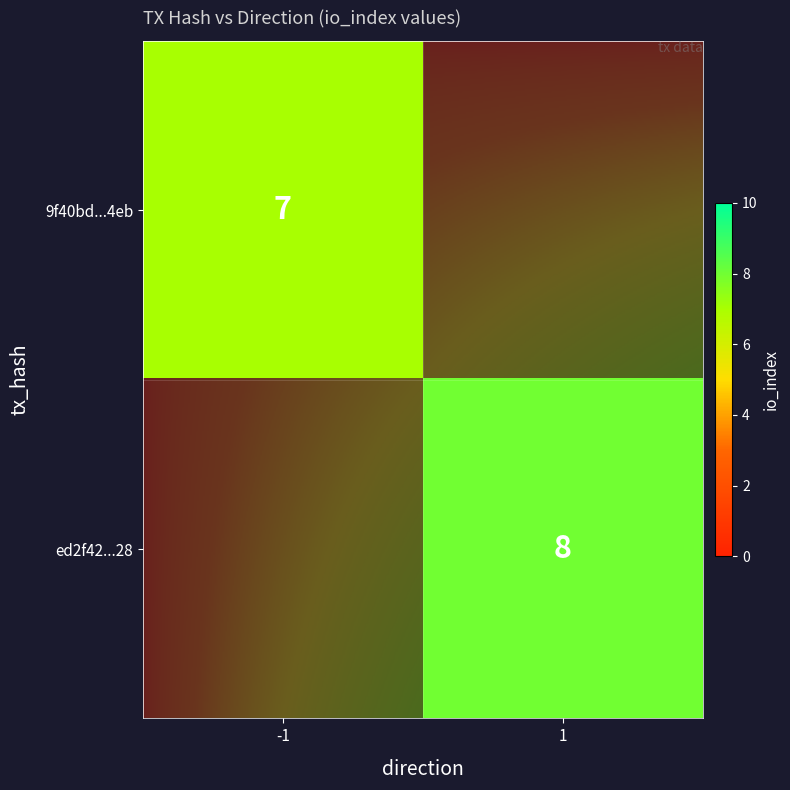

Rank the series at direction from highest to lowest value.

ed2f422699f8666bff22130e24a54479ec1cd28, 9f40bd155f6a61ef08276a625099e115de5d4eb